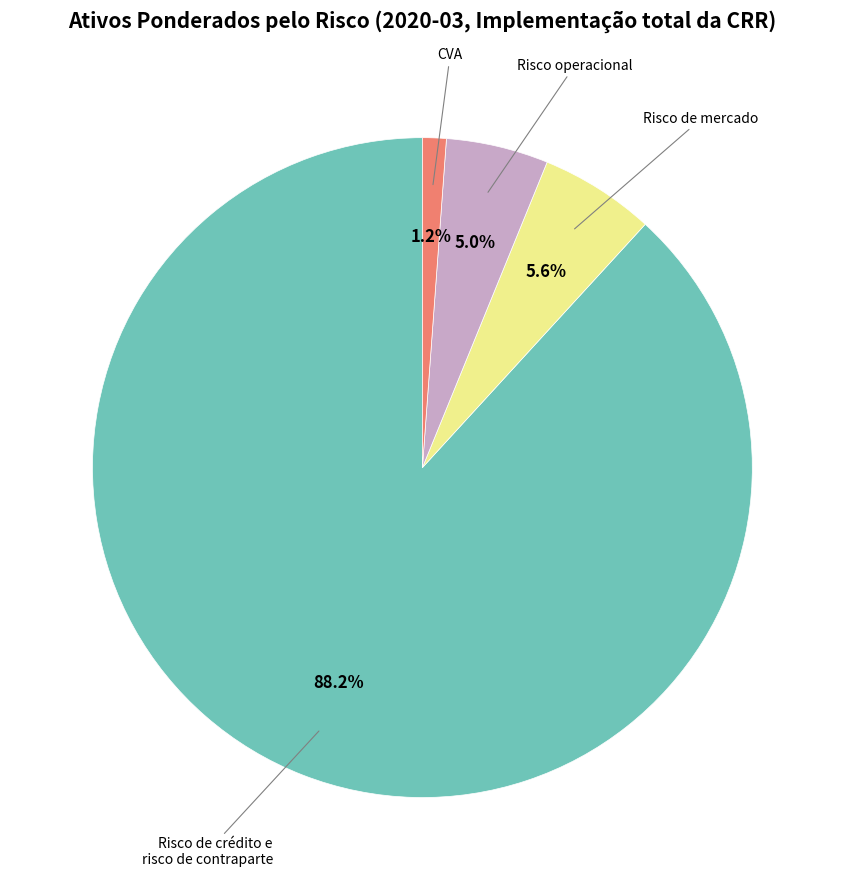

Does any single category account for the majority?

Yes